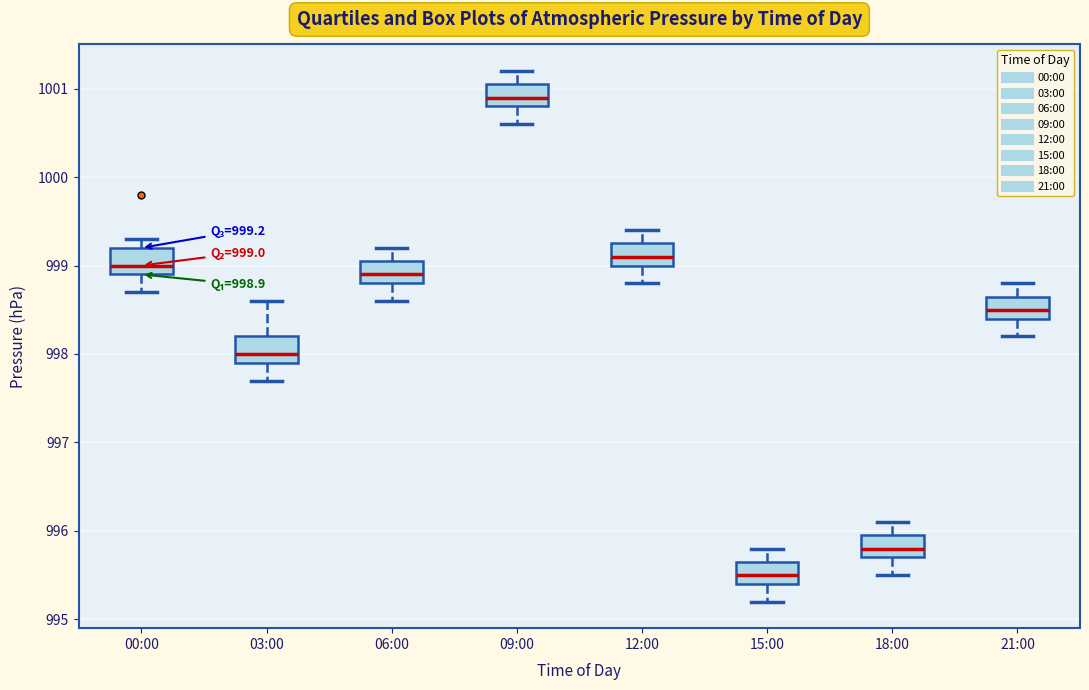

Which box has the highest median line?

09:00